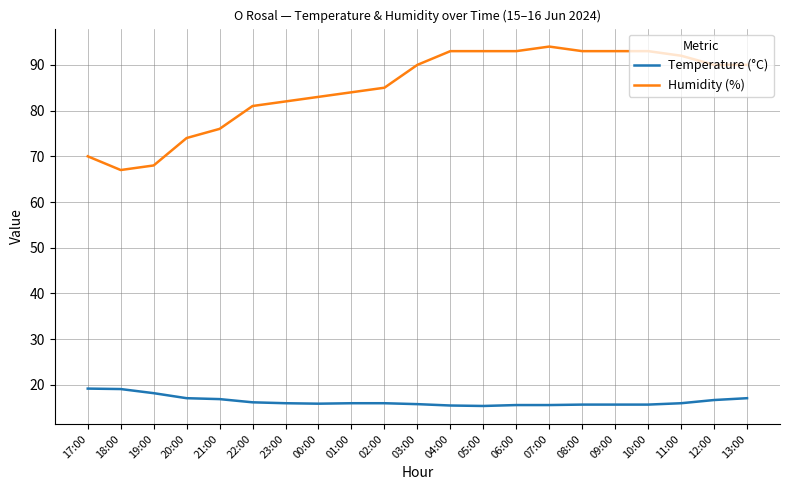

What is the minimum value shown in the chart?

15.4